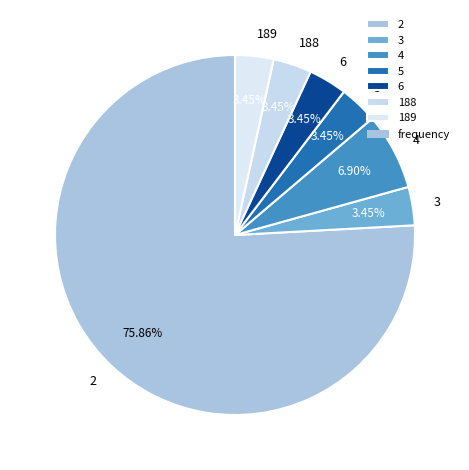

The 3 slice represents 3% of the pie. True or false?

True